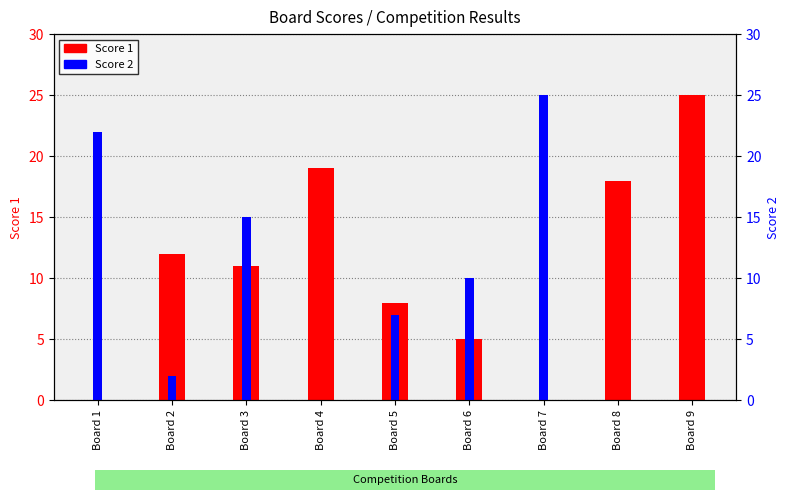

List the labels in order of Score 2 value, largest first.

Board 7, Board 1, Board 3, Board 6, Board 5, Board 2, Board 4, Board 8, Board 9